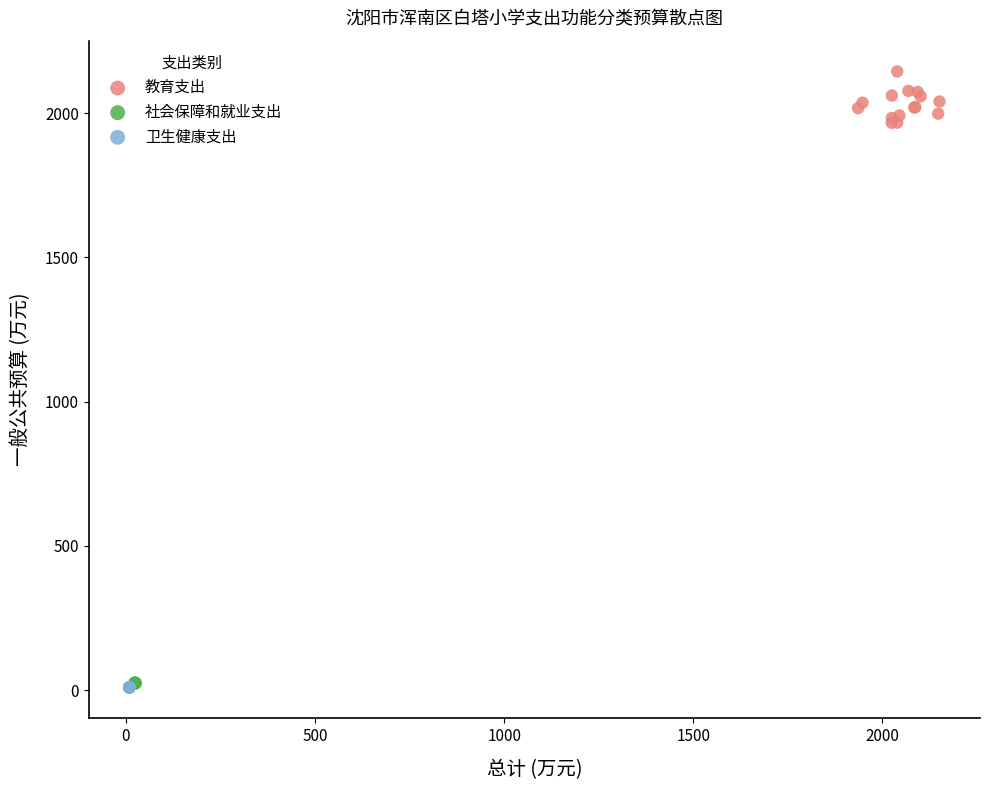

What are all the series names shown in the legend?

教育支出, 社会保障和就业支出, 卫生健康支出